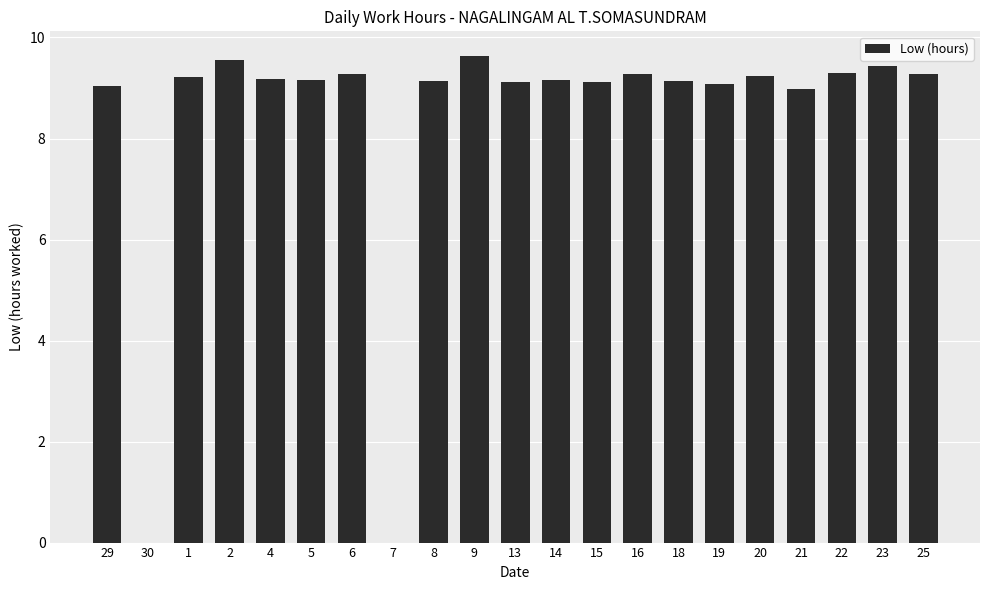

What is the greatest value displayed?

9.6